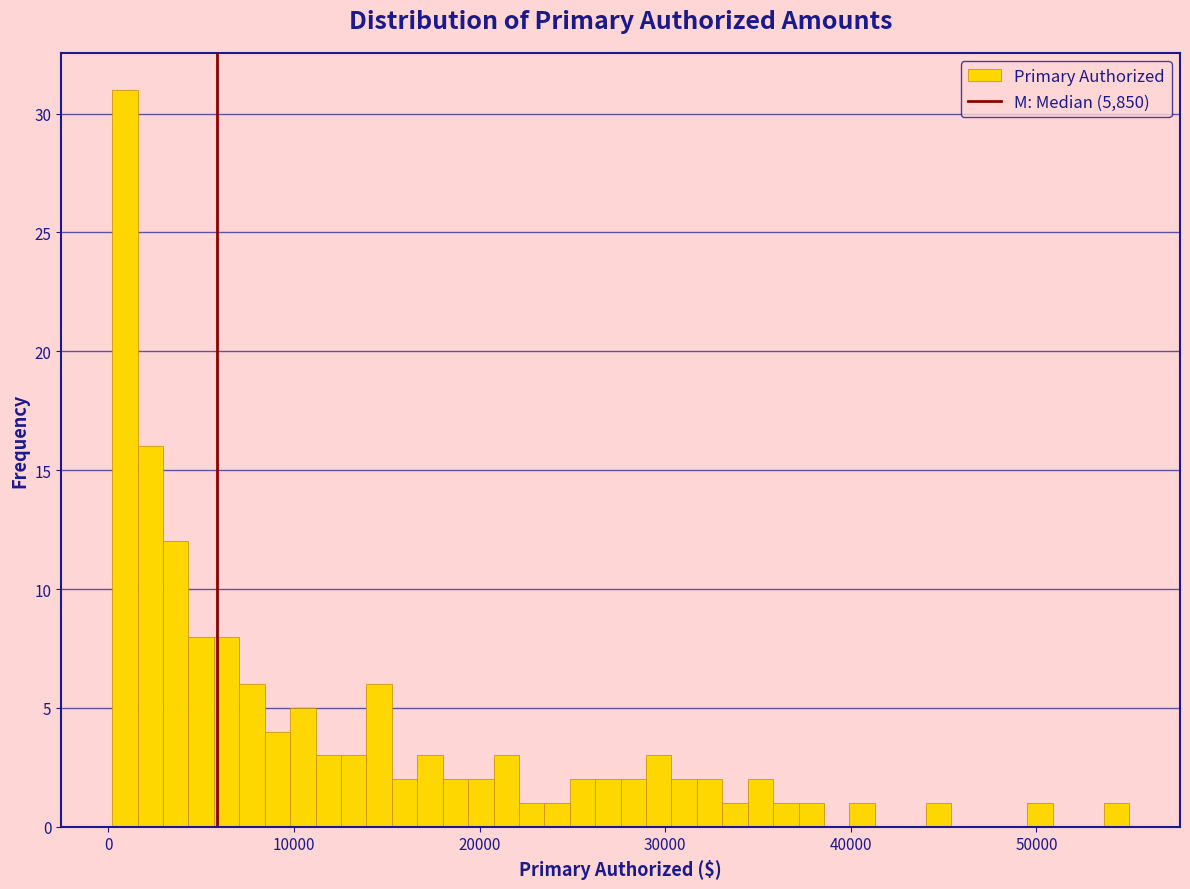

Read against the x-axis, roughly where is the centre of the tallest bar?

1000